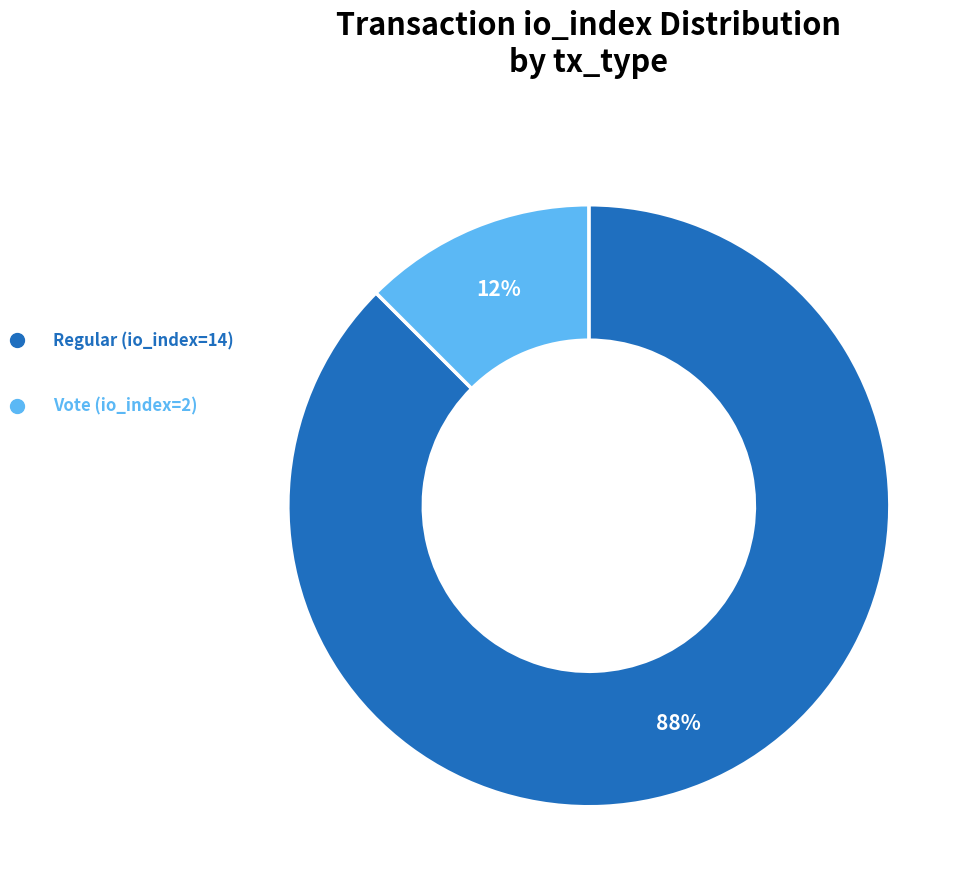

What is the largest slice in the pie chart?

Regular (io_index=14)